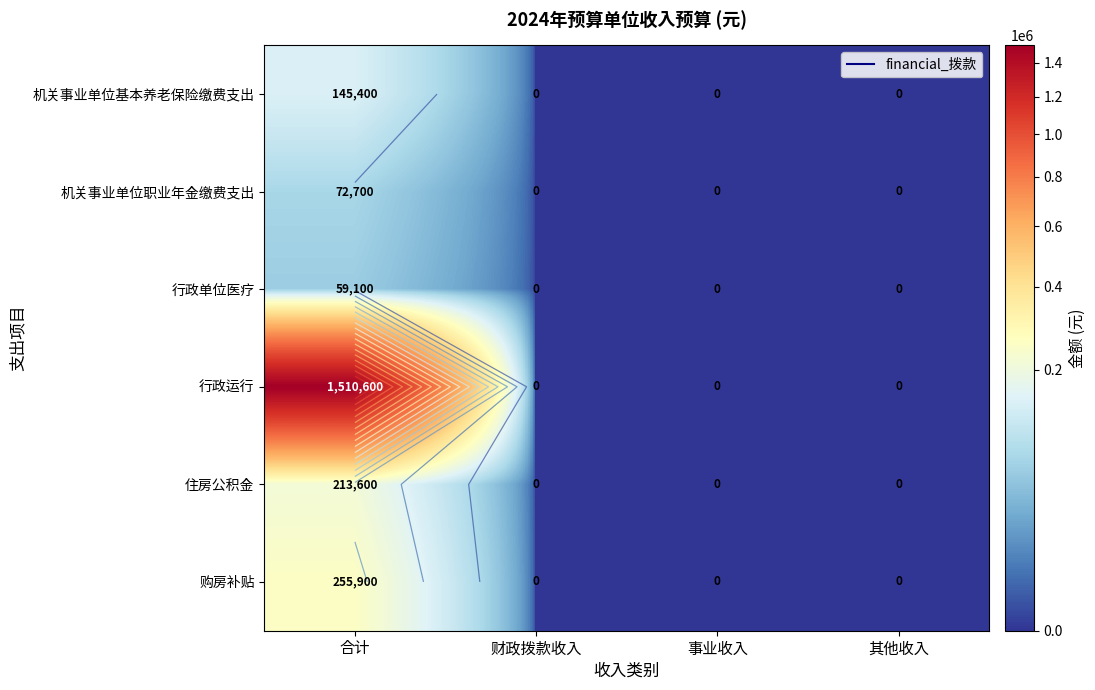

How many data points does each series have?

4